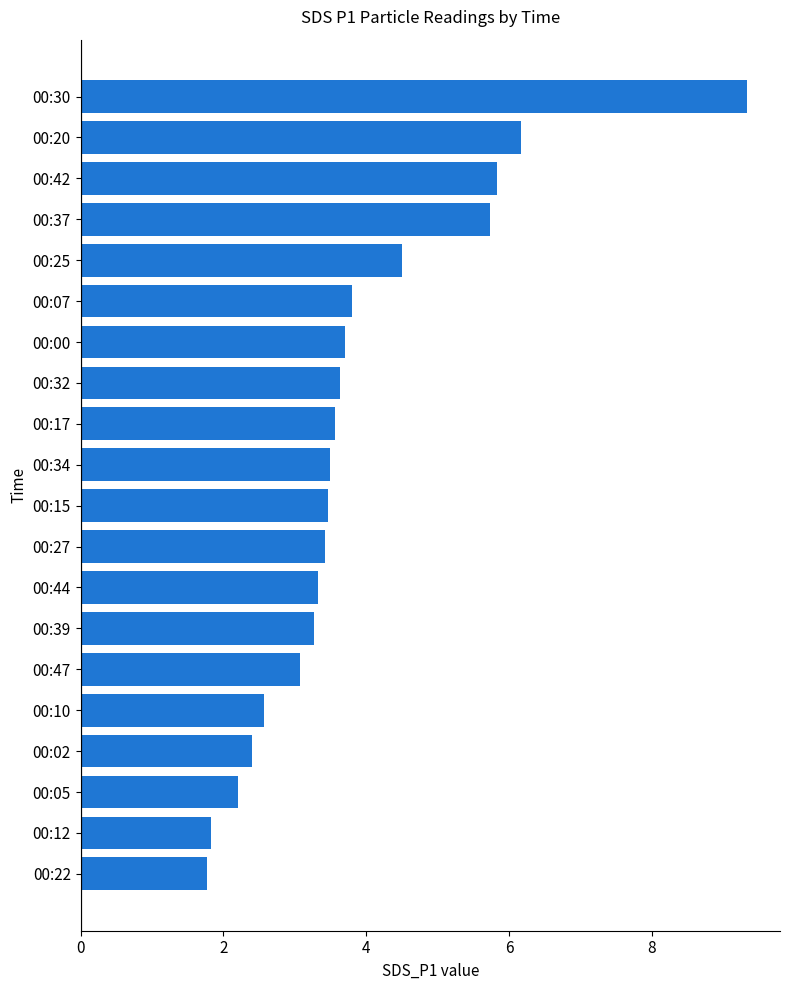

Between 00:22 and 00:20, which is larger?

00:20